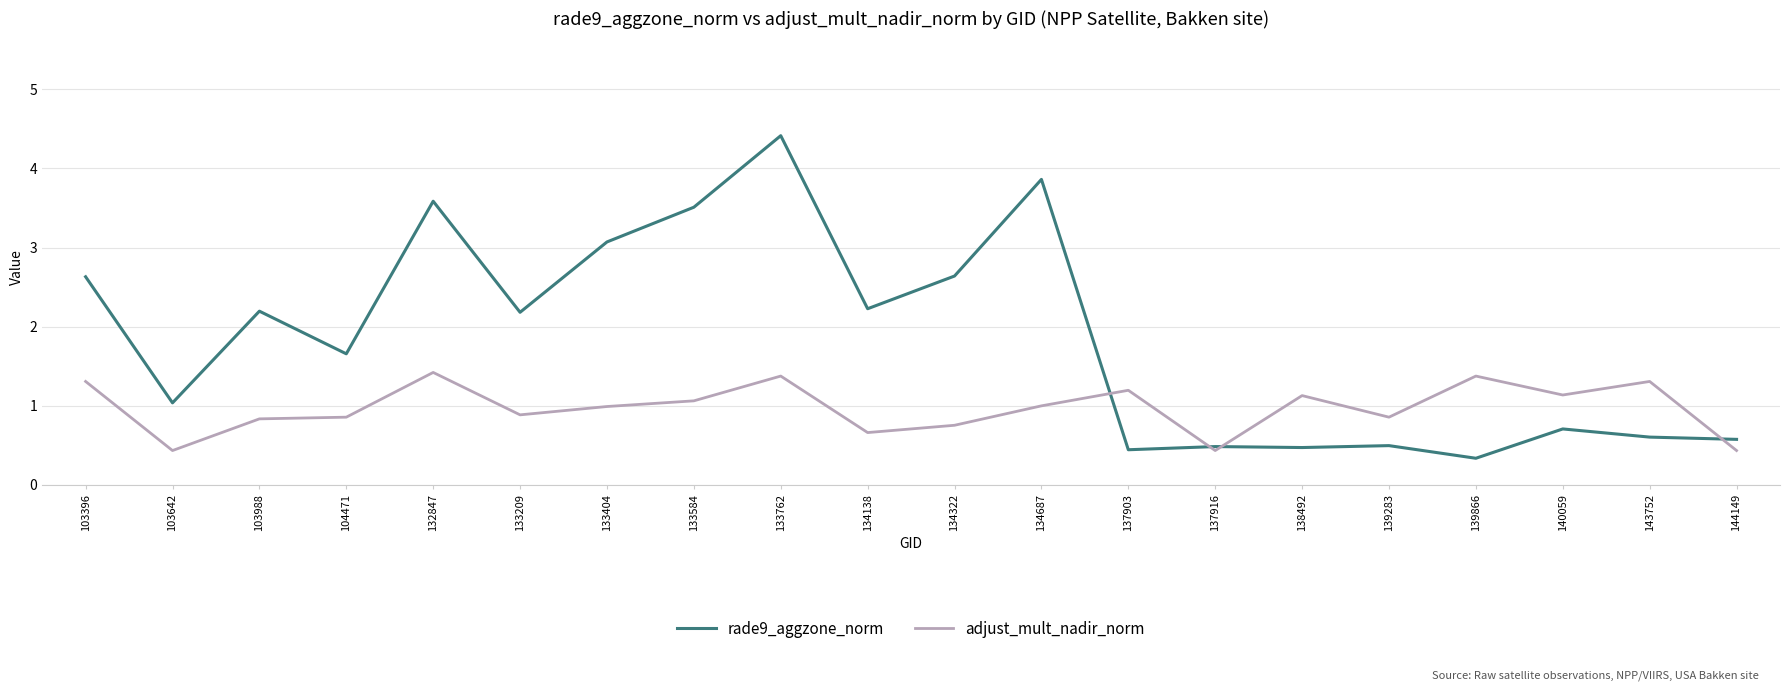

What is the difference between the rade9_aggzone_norm values at 133584 and 140059?

2.8